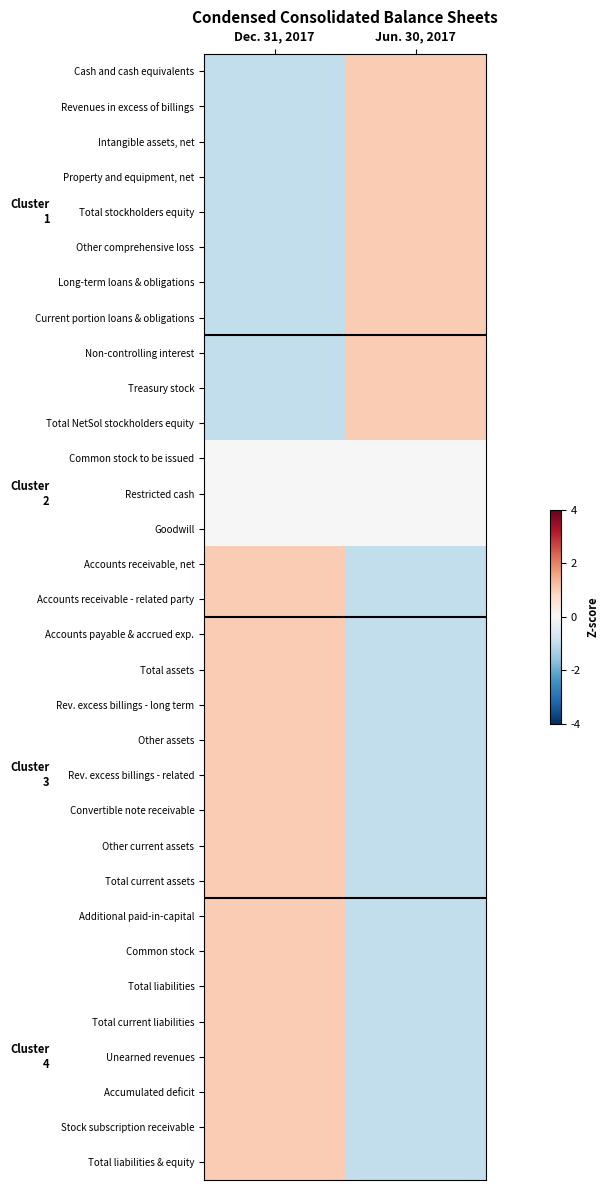

Rank the series at Dec. 31, 2017 from highest to lowest value.

Accounts receivable, net, Accounts receivable - related party, Accounts payable & accrued exp., Total assets, Rev. excess billings - long term, Other assets, Rev. excess billings - related, Convertible note receivable, Other current assets, Total current assets, Additional paid-in-capital, Common stock, Total liabilities, Total current liabilities, Unearned revenues, Accumulated deficit, Stock subscription receivable, Total liabilities & equity, Common stock to be issued, Restricted cash, Goodwill, Cash and cash equivalents, Revenues in excess of billings, Intangible assets, net, Property and equipment, net, Total stockholders equity, Other comprehensive loss, Long-term loans & obligations, Current portion loans & obligations, Non-controlling interest, Treasury stock, Total NetSol stockholders equity